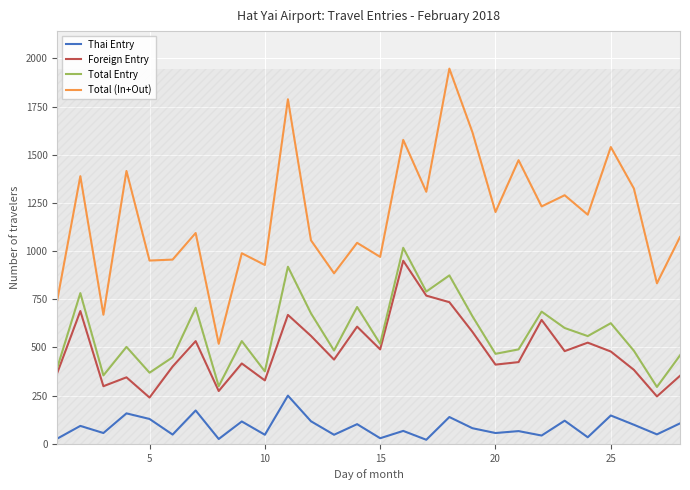

What is the greatest value displayed?

1947